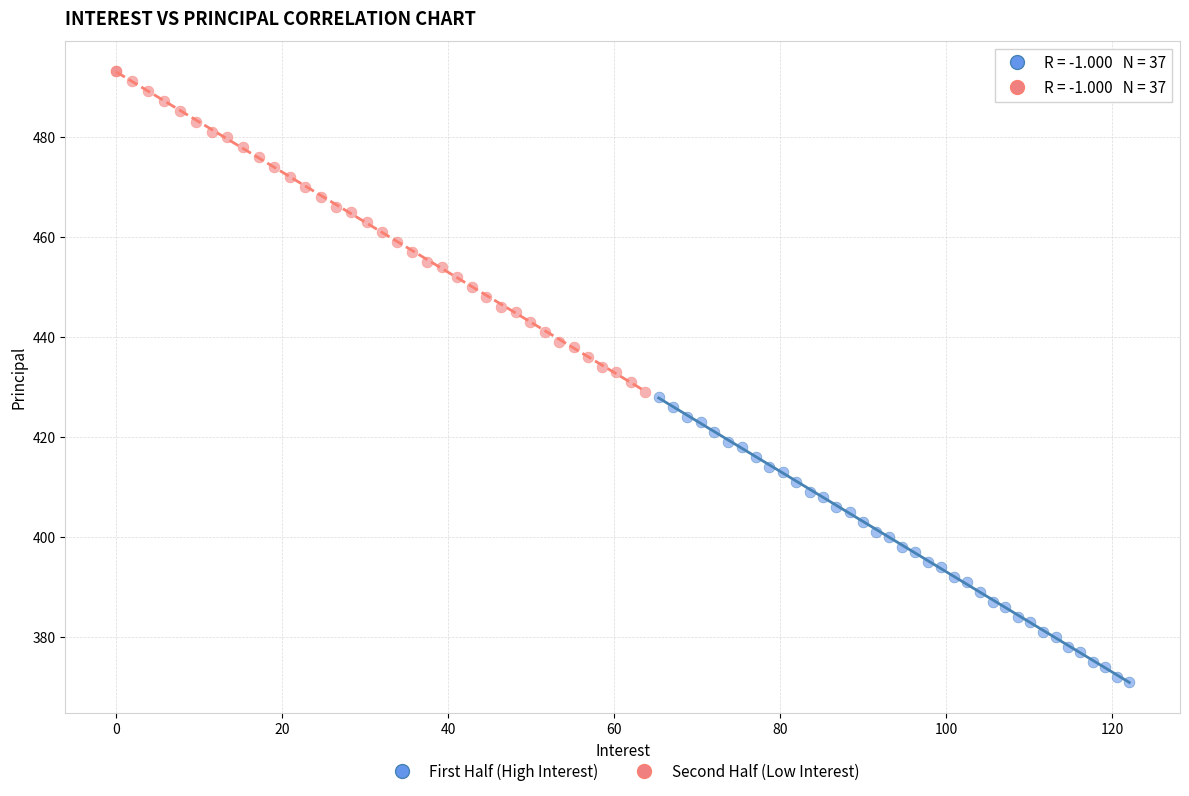

Which series reaches the minimum Y coordinate?

First Half (High Interest)